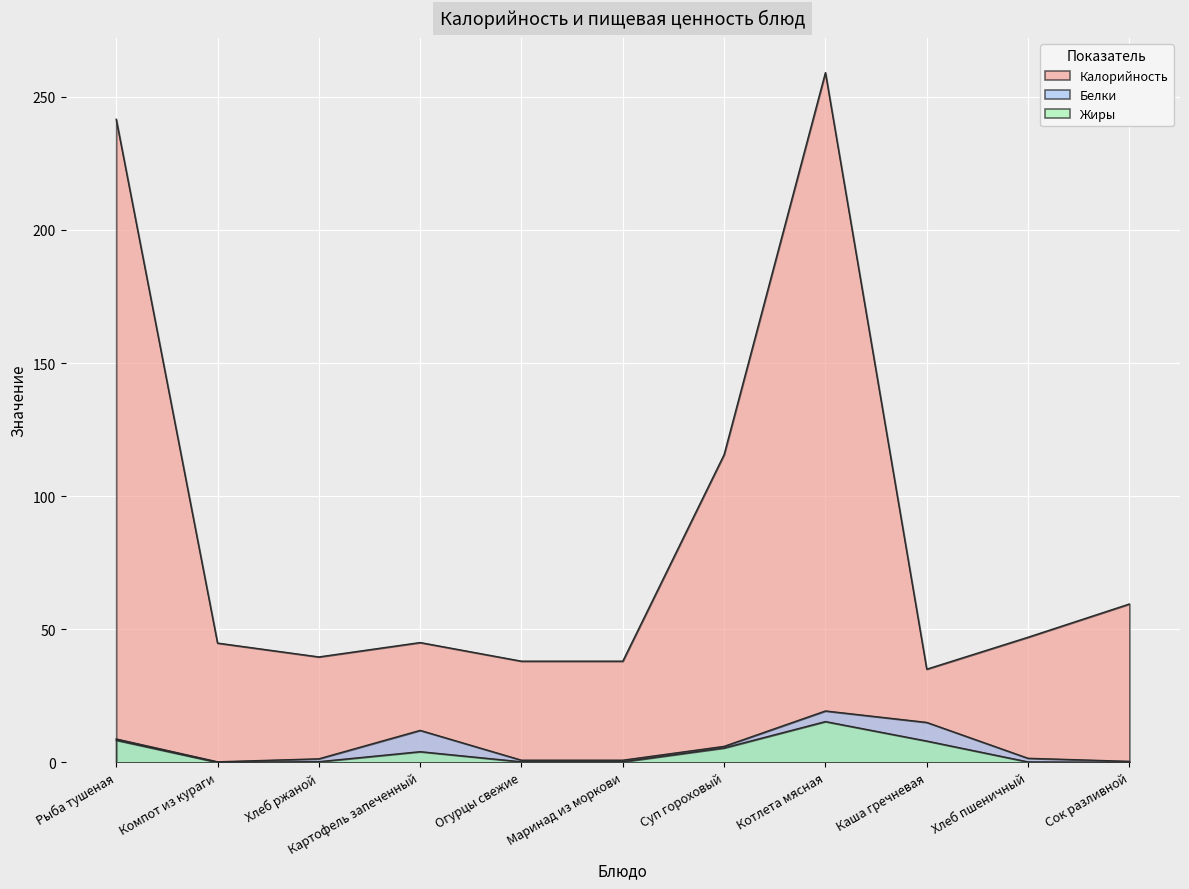

Rank the categories by Жиры value from highest to lowest.

Котлета мясная, Рыба тушеная, Каша гречневая, Суп гороховый, Картофель запеченный, Хлеб ржаной, Огурцы свежие, Маринад из моркови, Хлеб пшеничный, Компот из кураги, Сок разливной